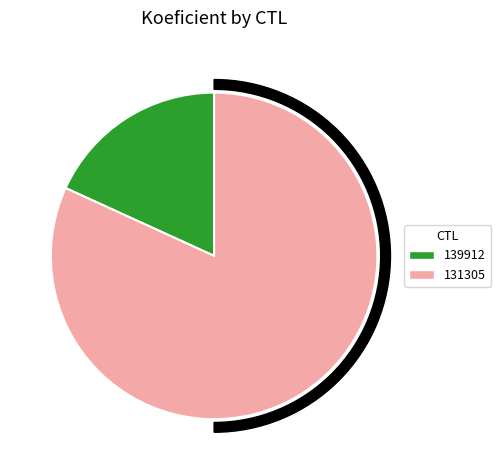

True or false: 139912 accounts for 18% of the total.

True